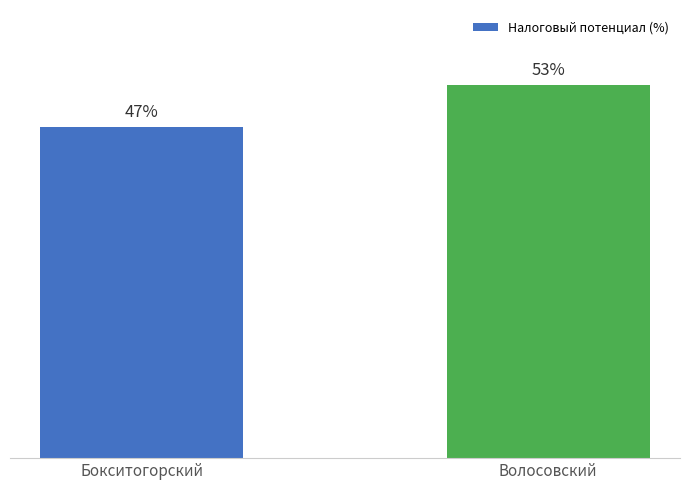

Which category has the highest value across all series?

Волосовский